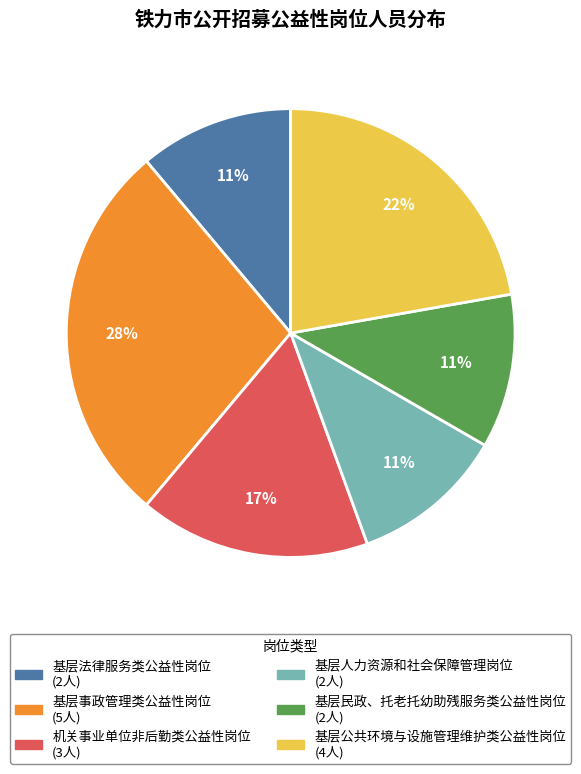

Do 基层法律服务类公益性岗位 and 机关事业单位非后勤类公益性岗位 together represent more than half of the pie?

No